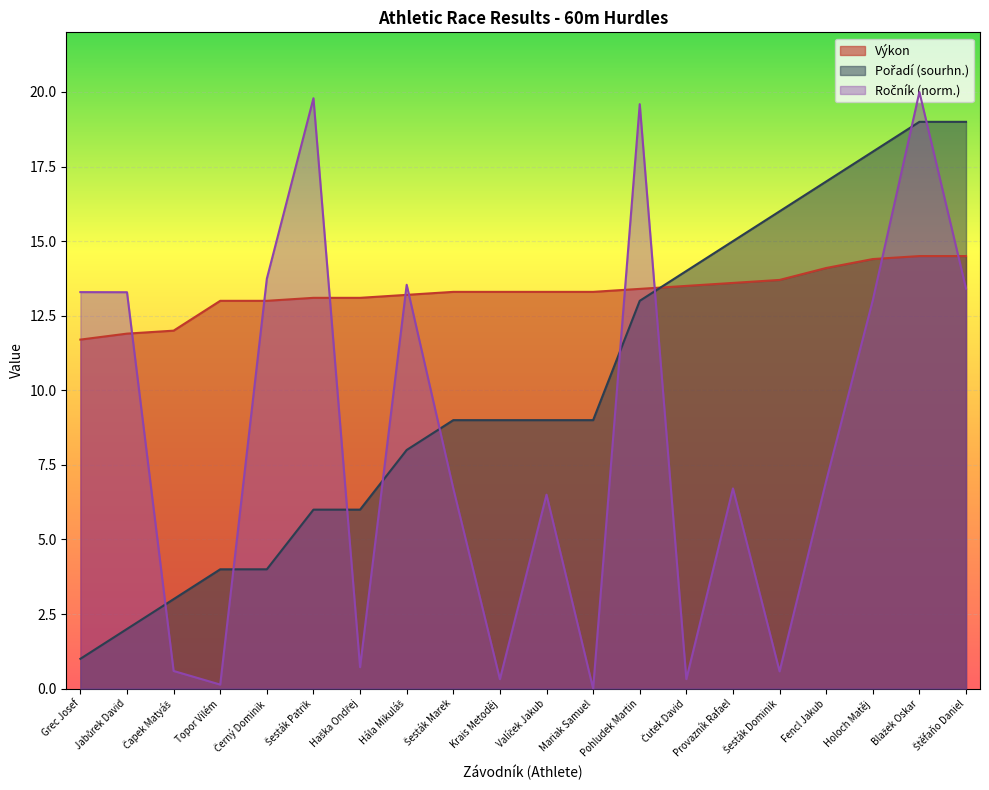

True or false: Výkon has a value of 13.3 at Krais Metoděj.

True